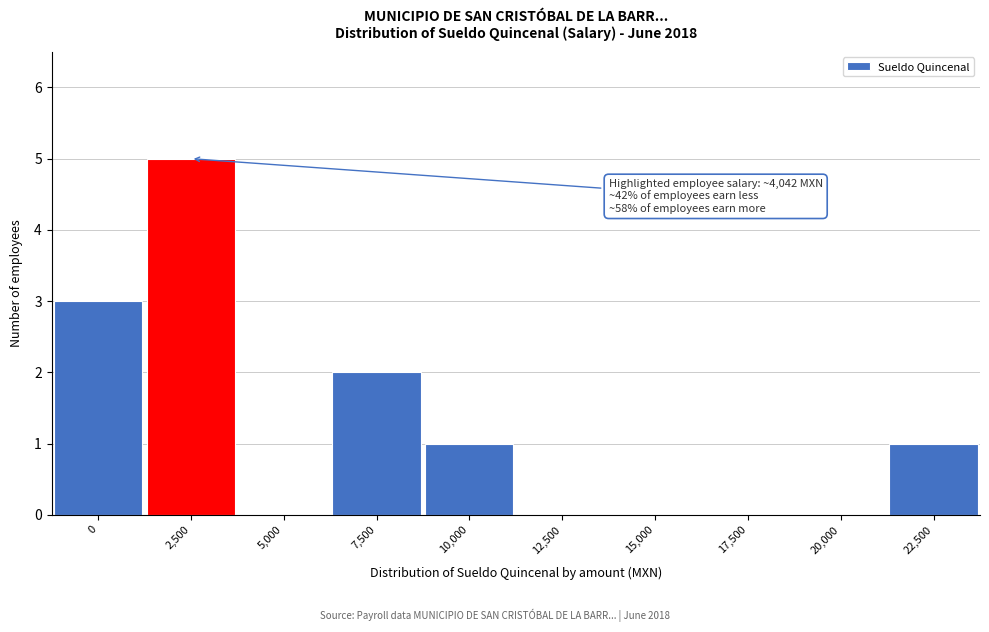

Reading left to right, what are all the values shown in this chart?

0=3	2,500=5	5,000=0	7,500=2	10,000=1	12,500=0	15,000=0	17,500=0	20,000=0	22,500=1